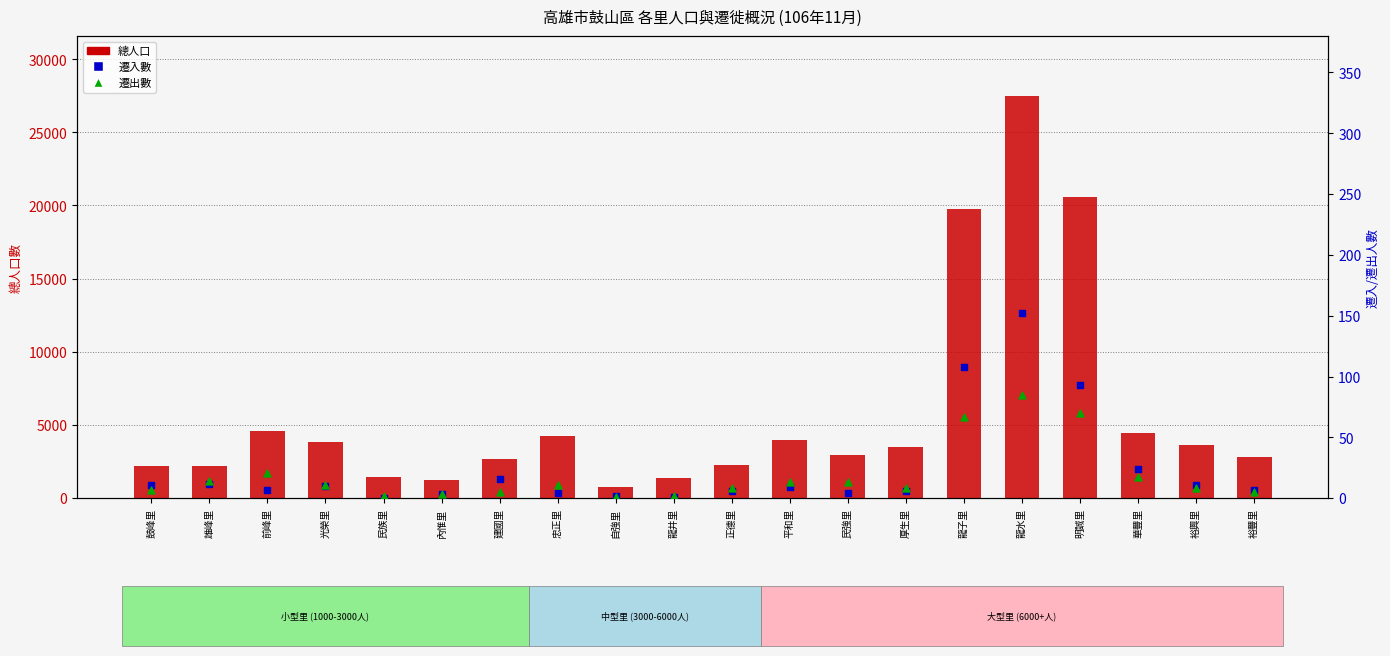

What is the total value across all series at 正德里?

2311